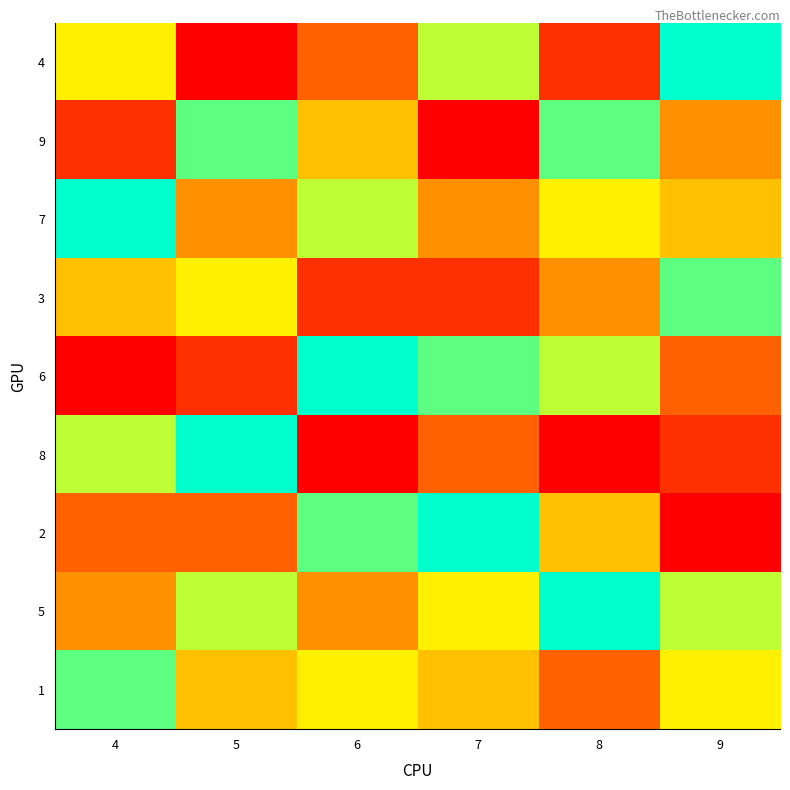

Reading right to left, list all the values displayed in this chart.

4: 9=9	8=2	7=7	6=3	5=1	4=6
9: 9=4	8=8	7=1	6=5	5=8	4=2
7: 9=5	8=6	7=4	6=7	5=4	4=9
3: 9=8	8=4	7=2	6=2	5=6	4=5
6: 9=3	8=7	7=8	6=9	5=2	4=1
8: 9=2	8=1	7=3	6=1	5=9	4=7
2: 9=1	8=5	7=9	6=8	5=3	4=3
5: 9=7	8=9	7=6	6=4	5=7	4=4
1: 9=6	8=3	7=5	6=6	5=5	4=8